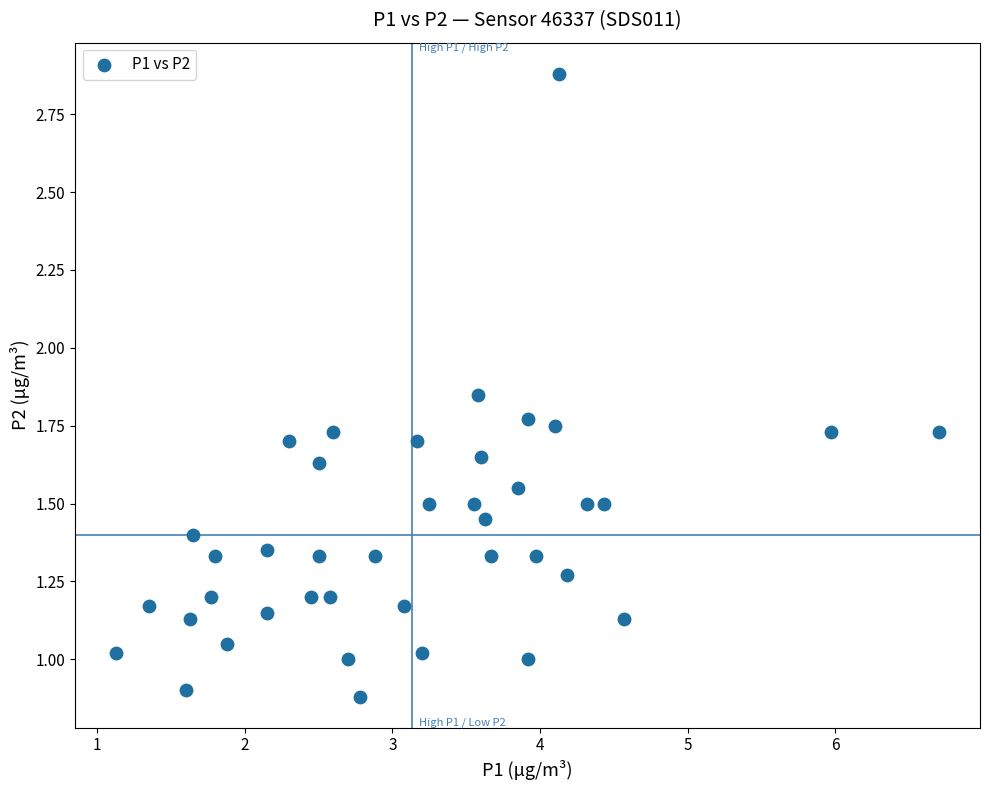

What is the range of X values (max minus min)?

5.6